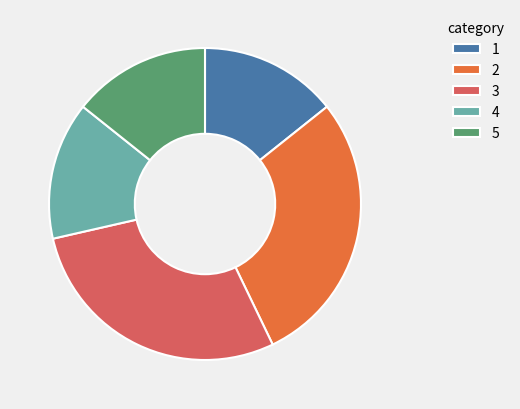

True or false: 4 accounts for 14% of the total.

True